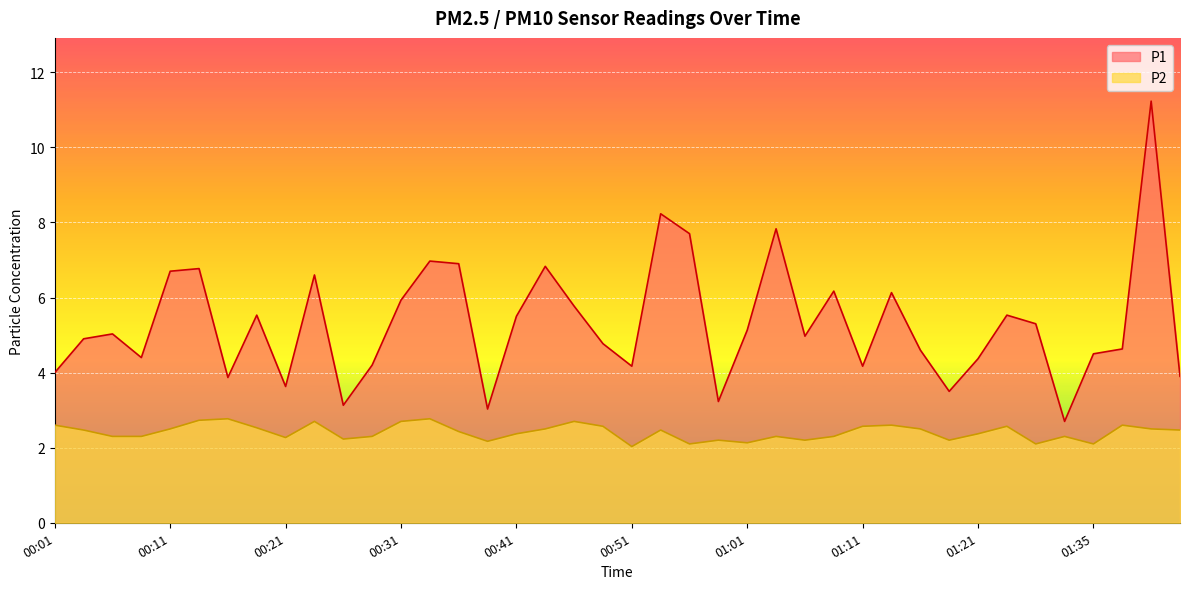

List the series in order of their peak value, lowest first.

P2, P1